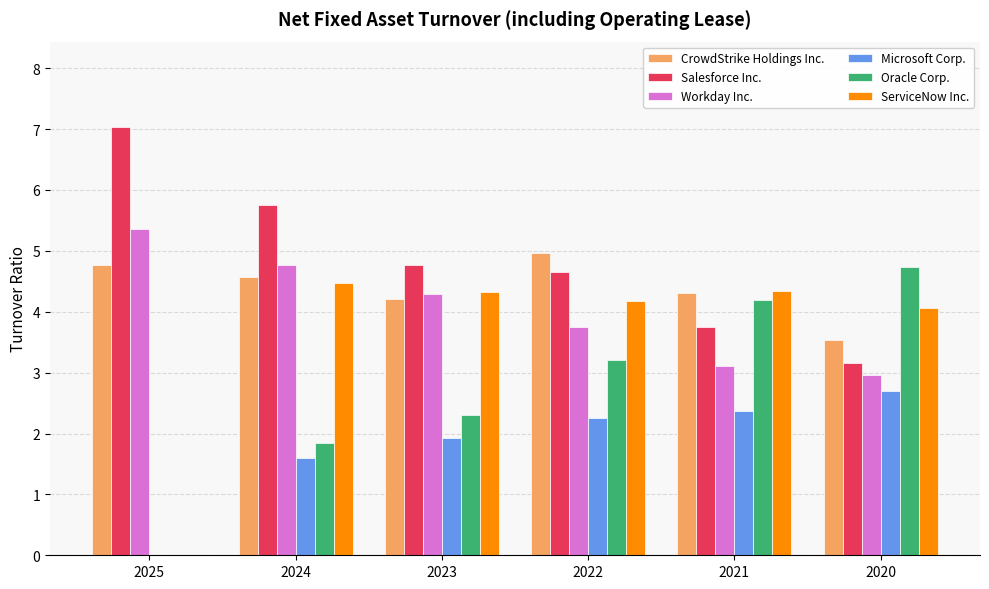

Reading left to right, what are all the values shown in this chart?

CrowdStrike Holdings Inc.: 2025=4.8	2024=4.6	2023=4.2	2022=5.0	2021=4.3	2020=3.5
Salesforce Inc.: 2025=7.0	2024=5.8	2023=4.8	2022=4.7	2021=3.8	2020=3.2
Workday Inc.: 2025=5.4	2024=4.8	2023=4.3	2022=3.8	2021=3.1	2020=3.0
Microsoft Corp.: 2025=0.0	2024=1.6	2023=1.9	2022=2.3	2021=2.4	2020=2.7
Oracle Corp.: 2025=0.0	2024=1.8	2023=2.3	2022=3.2	2021=4.2	2020=4.7
ServiceNow Inc.: 2025=0.0	2024=4.5	2023=4.3	2022=4.2	2021=4.3	2020=4.1